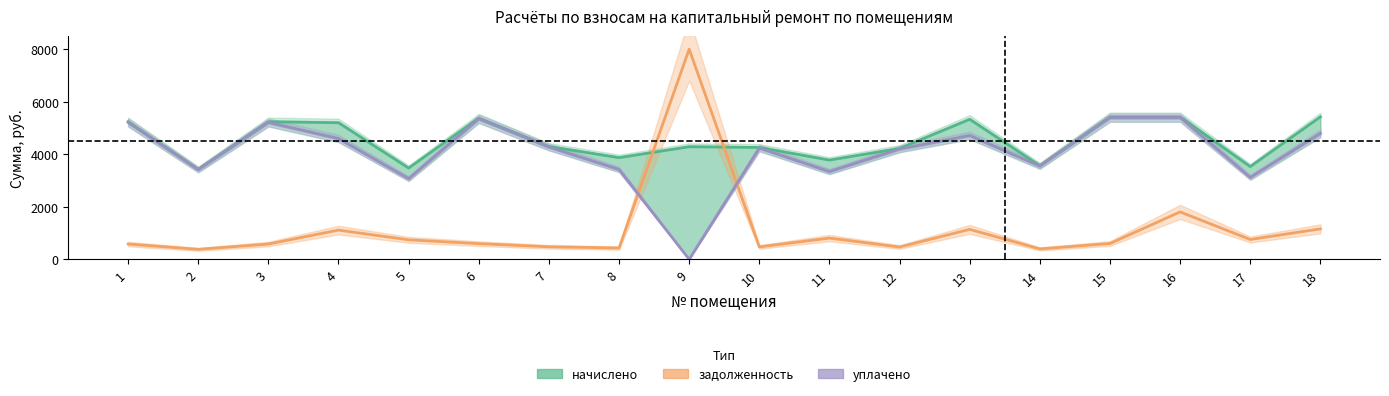

What is the sum of the уплачено values at 15 and 17?

8518.0